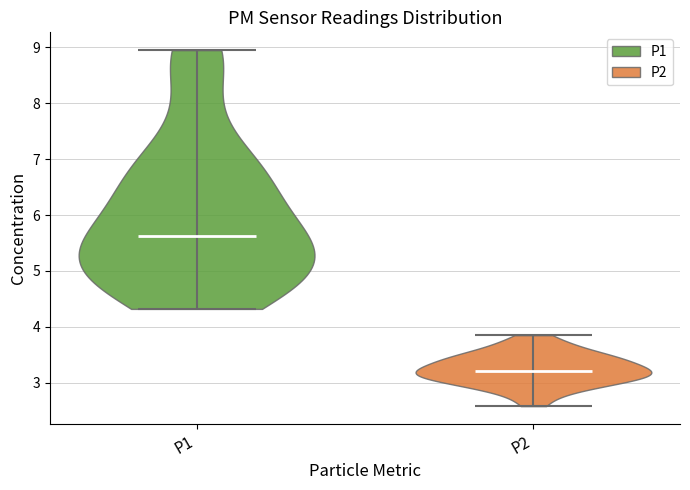

Reading left to right, read every violin against the y-axis: where its median line is, and the lowest and highest points it reaches. The values are not printed on the chart, so give them approximately, as read against the axis.

P1: median line 5.6, lowest point 4.3, highest point 9.0
P2: median line 3.2, lowest point 2.6, highest point 3.9